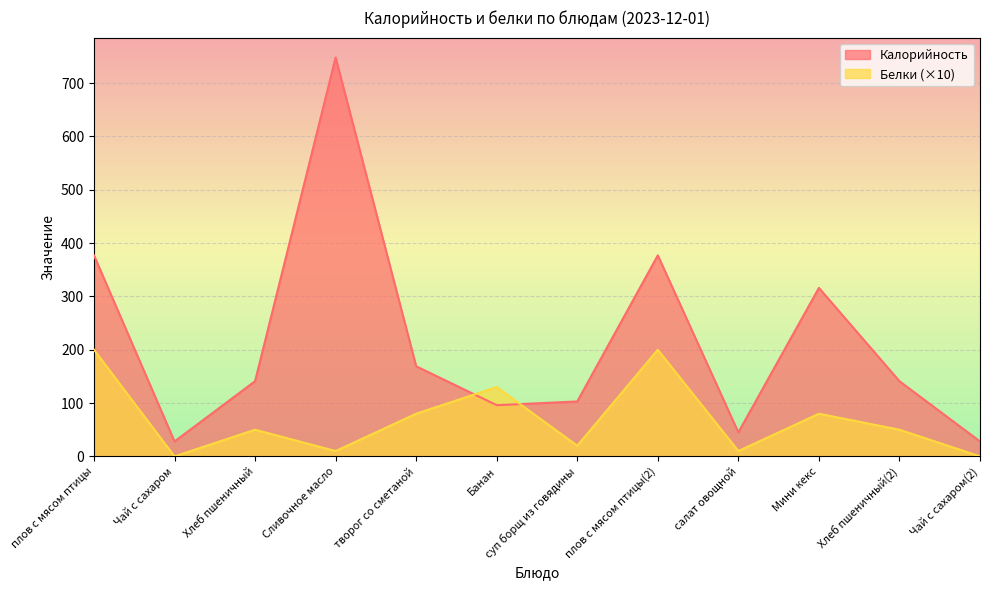

True or false: Белки has more than 2 interior local peaks.

True